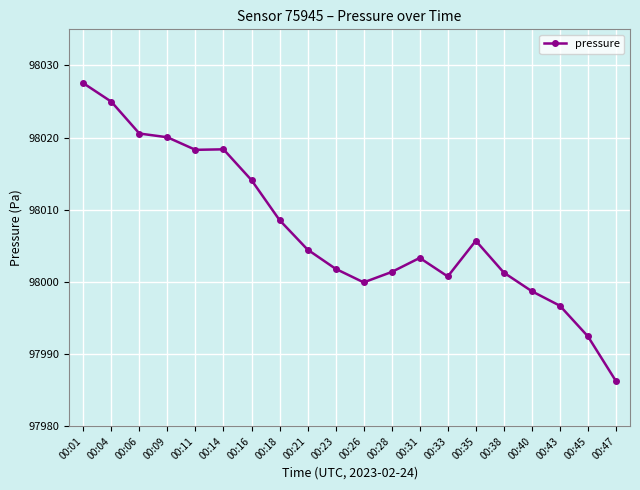

What is the sum of the values at 00:11 and 00:26?

196018.2